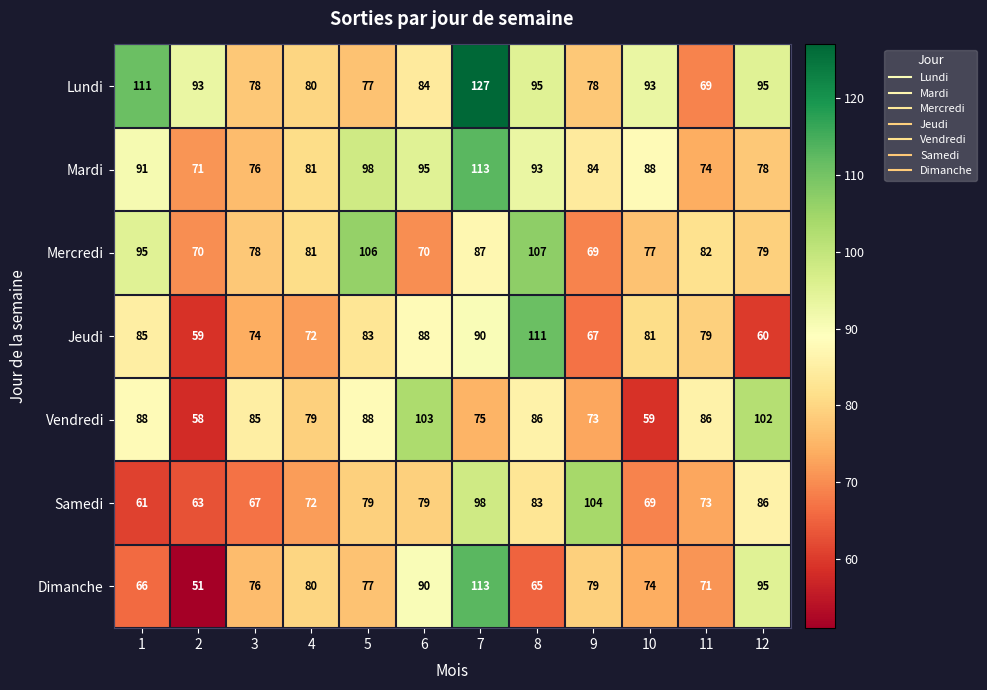

Is it true that Mercredi equals 79 at 12?

True